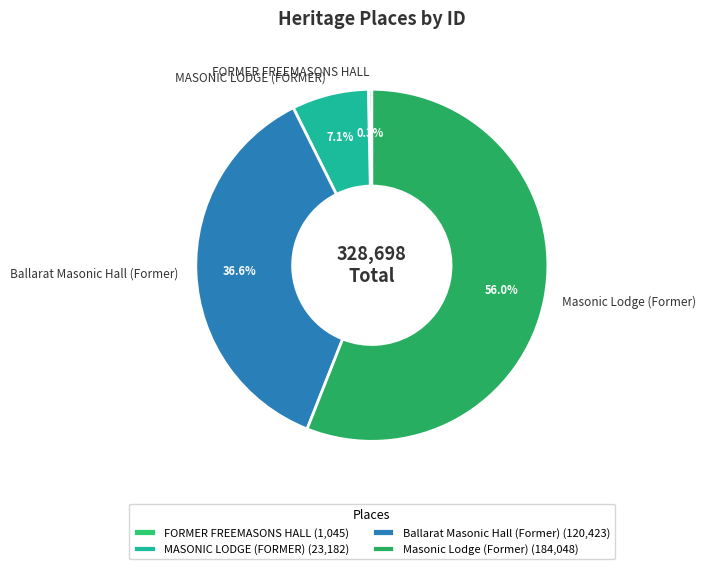

What portion of the pie excludes Ballarat Masonic Hall (Former)?

63.4%